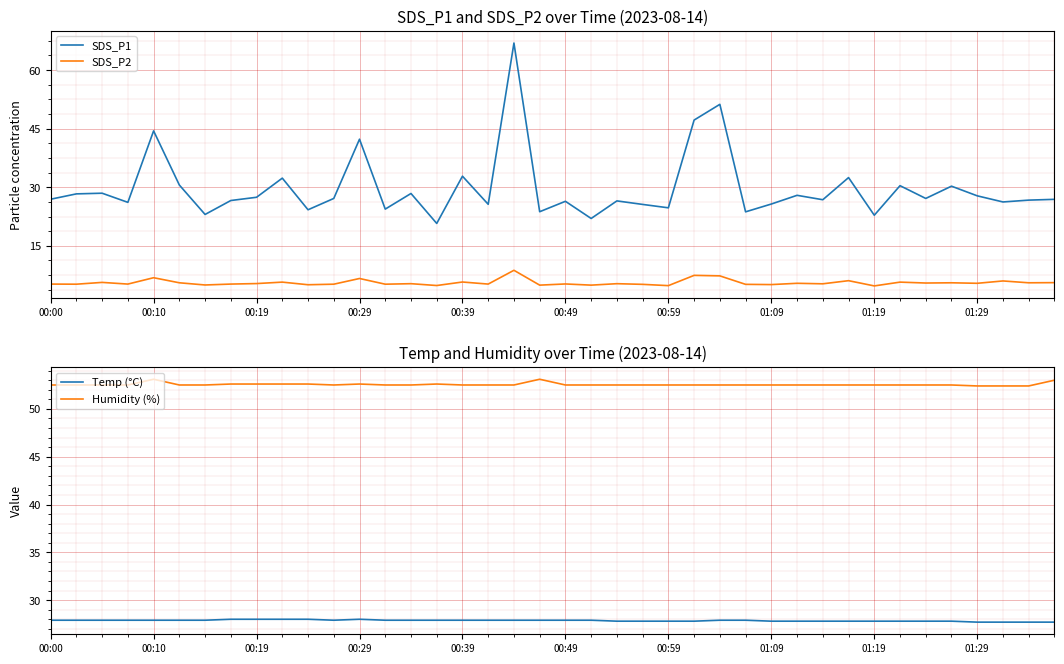

Is it true that Humidity (%) equals 52.5 at 00:59?

True